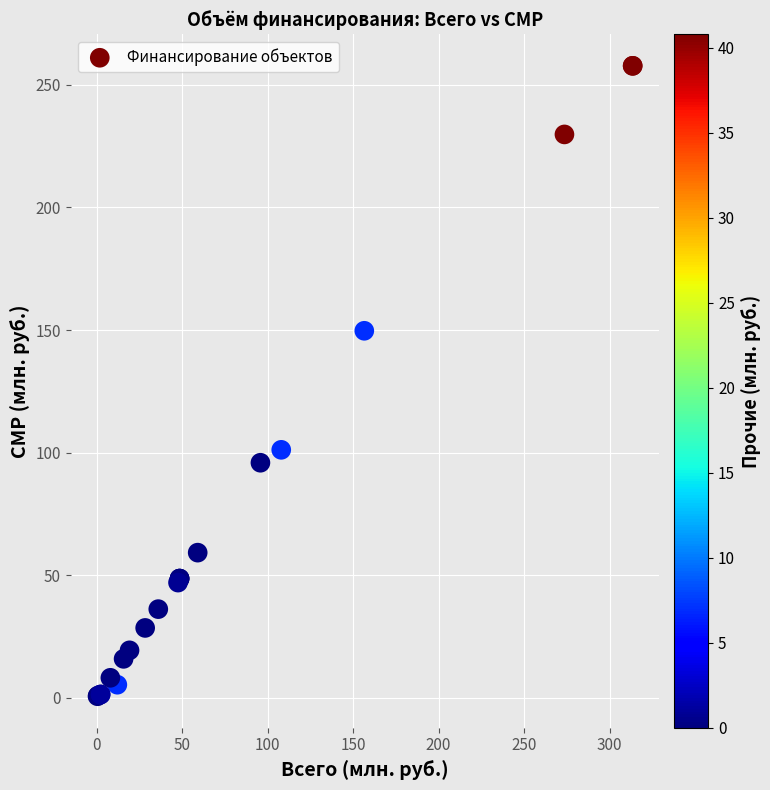

What Y value in the scatter plot is closest to 129?

149.7